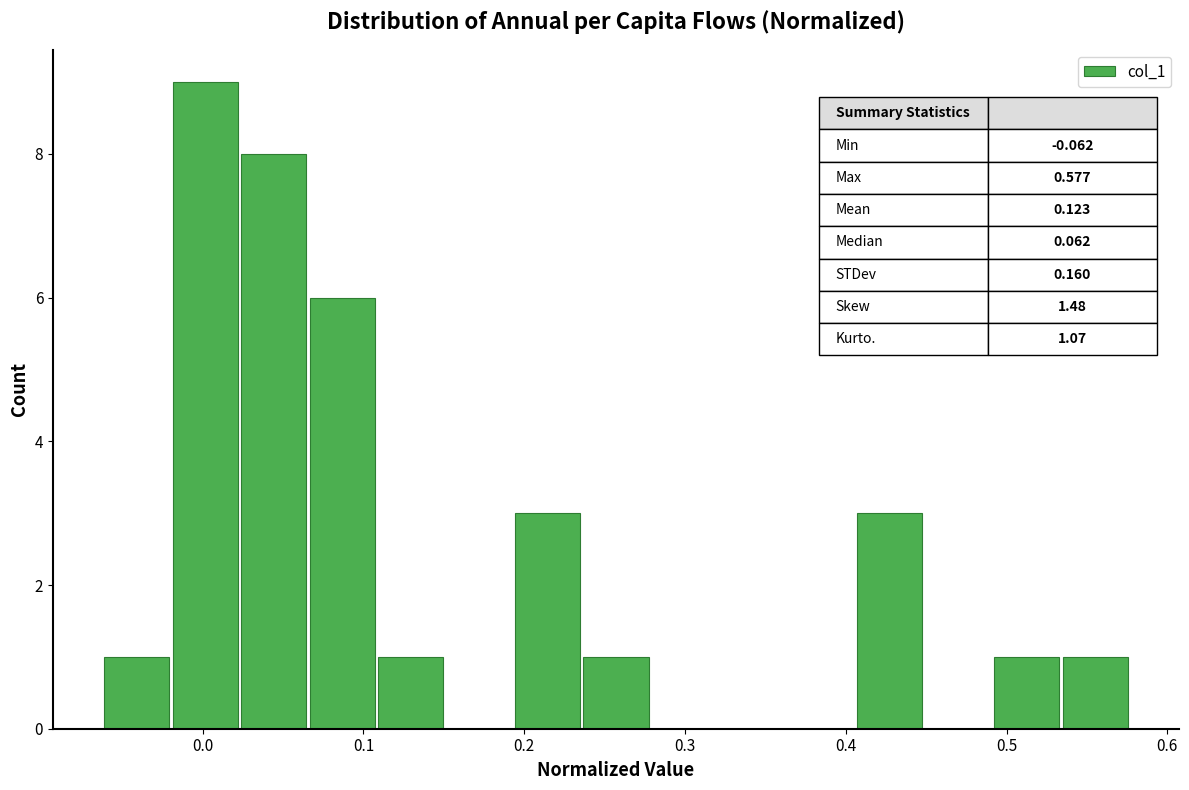

Which range on the x-axis has the tallest bar?

-0.02 to 0.02